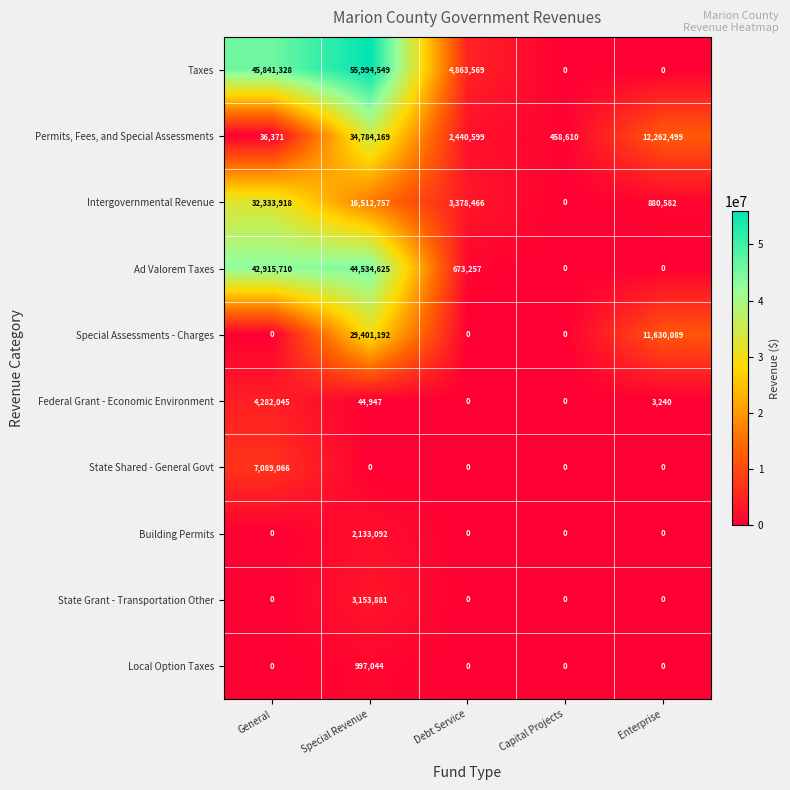

What is the total value across all series at Debt Service?

11355891